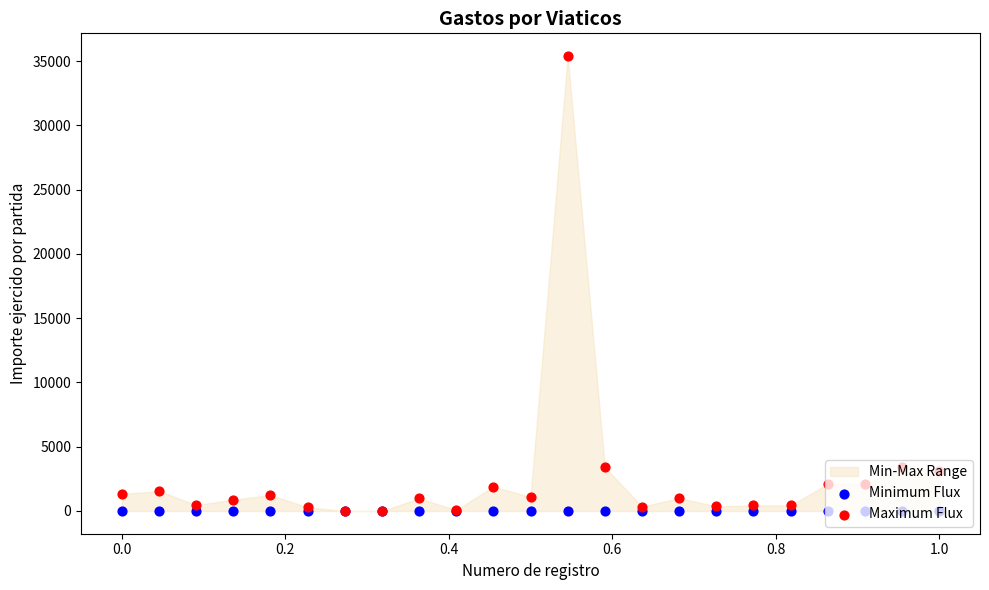

Which series has the largest Y range (max minus min)?

Maximum Flux